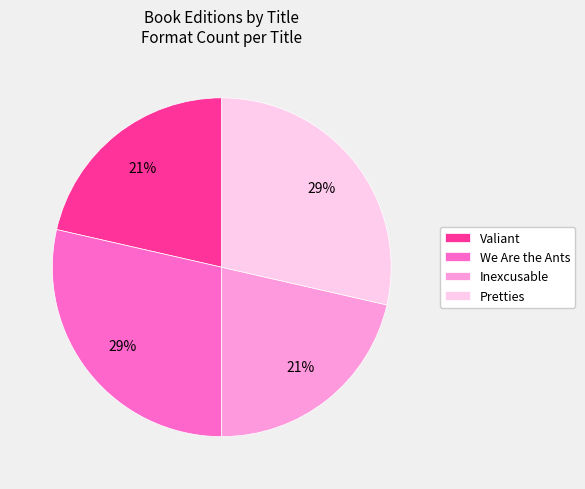

Is there a majority slice in this chart?

No